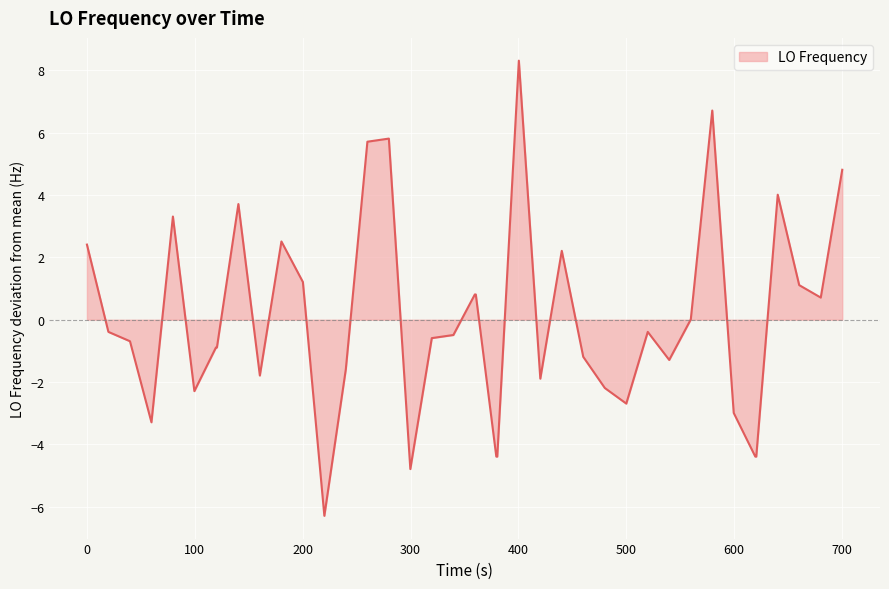

What is the smallest value displayed?

-6.3